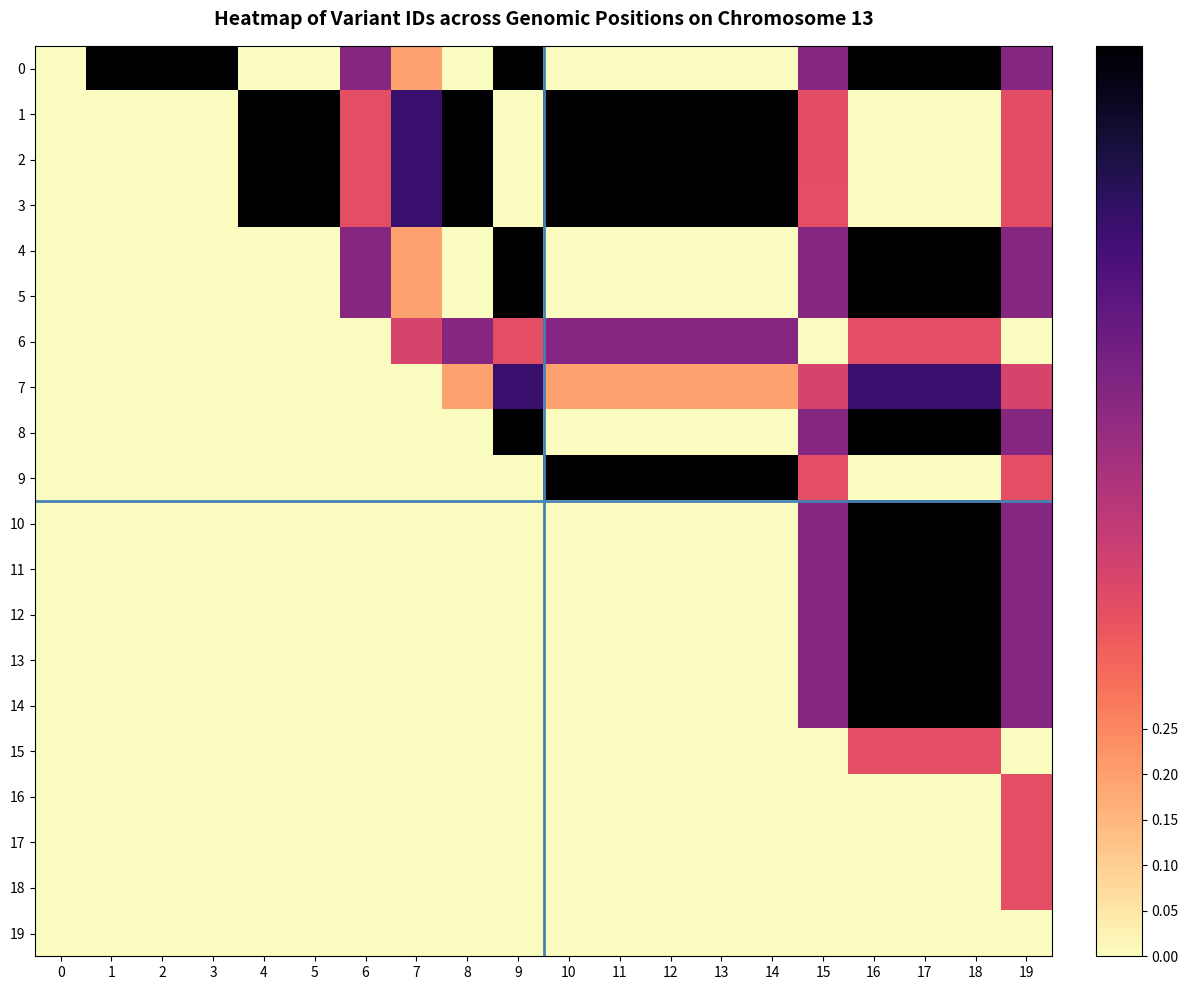

Between 6 and 11, which series saw the biggest shift?

9